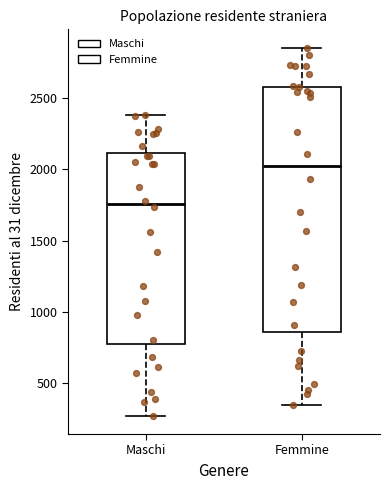

Where does the upper whisker of the box for Maschi end on the y-axis? The values are not printed on the chart, so give them approximately, as read against the axis.

2400